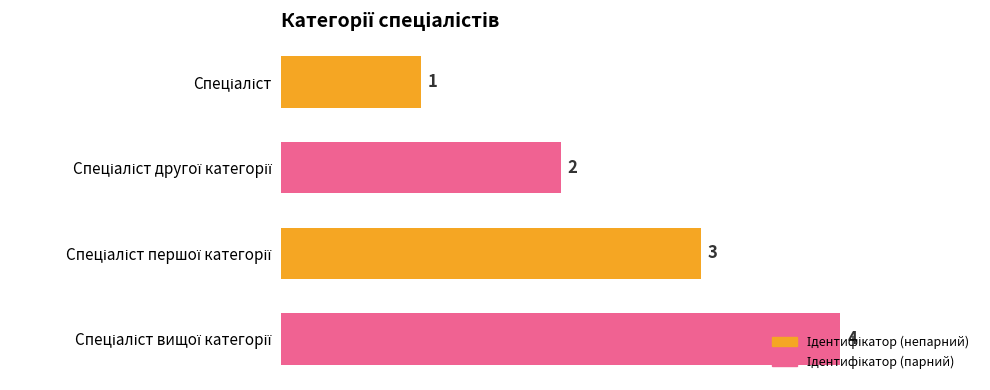

What is the difference between the maximum and minimum values?

3